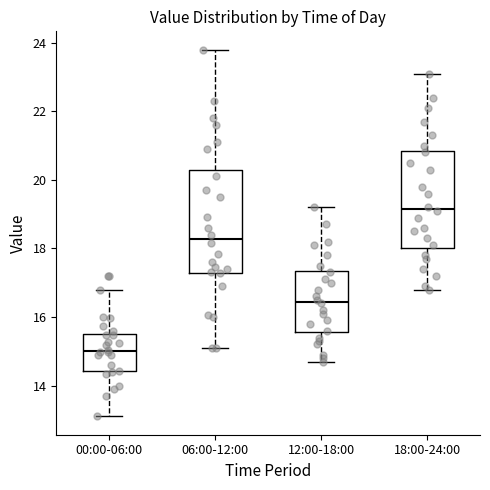

Which box's median line is the highest?

18:00-24:00